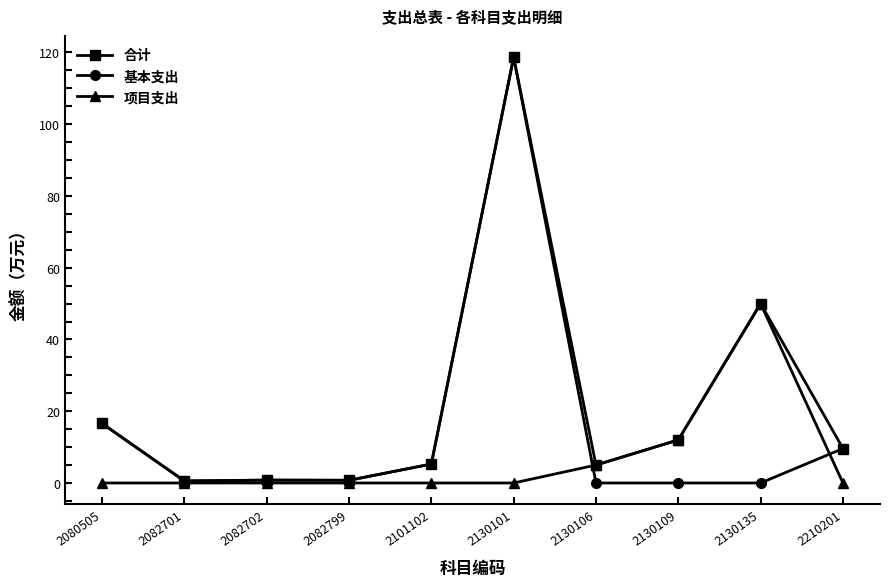

How many data points does each series have?

10